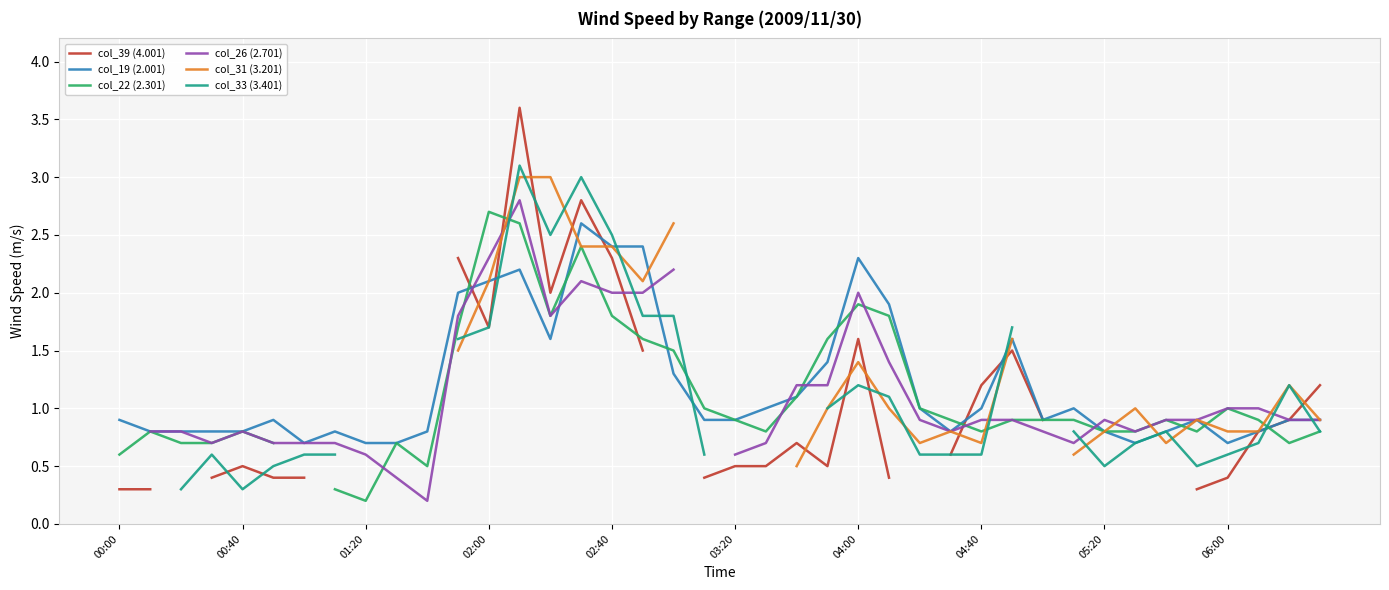

Which series has the largest total across all categories?

col_19 (2.001)